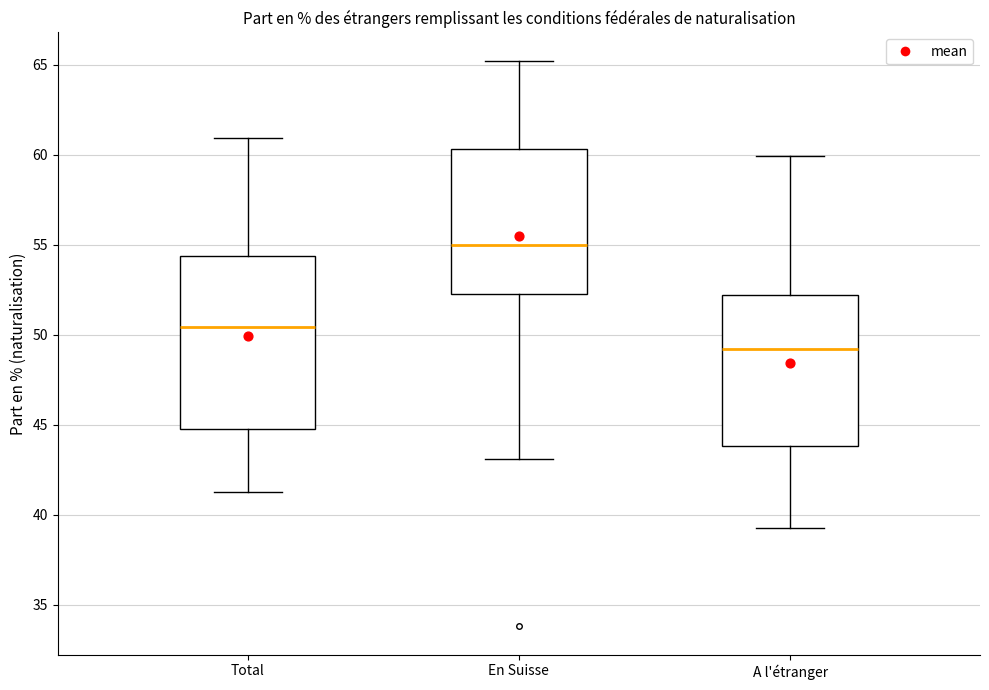

Comparing the boxes themselves (not the whiskers), which one is the tallest?

Total